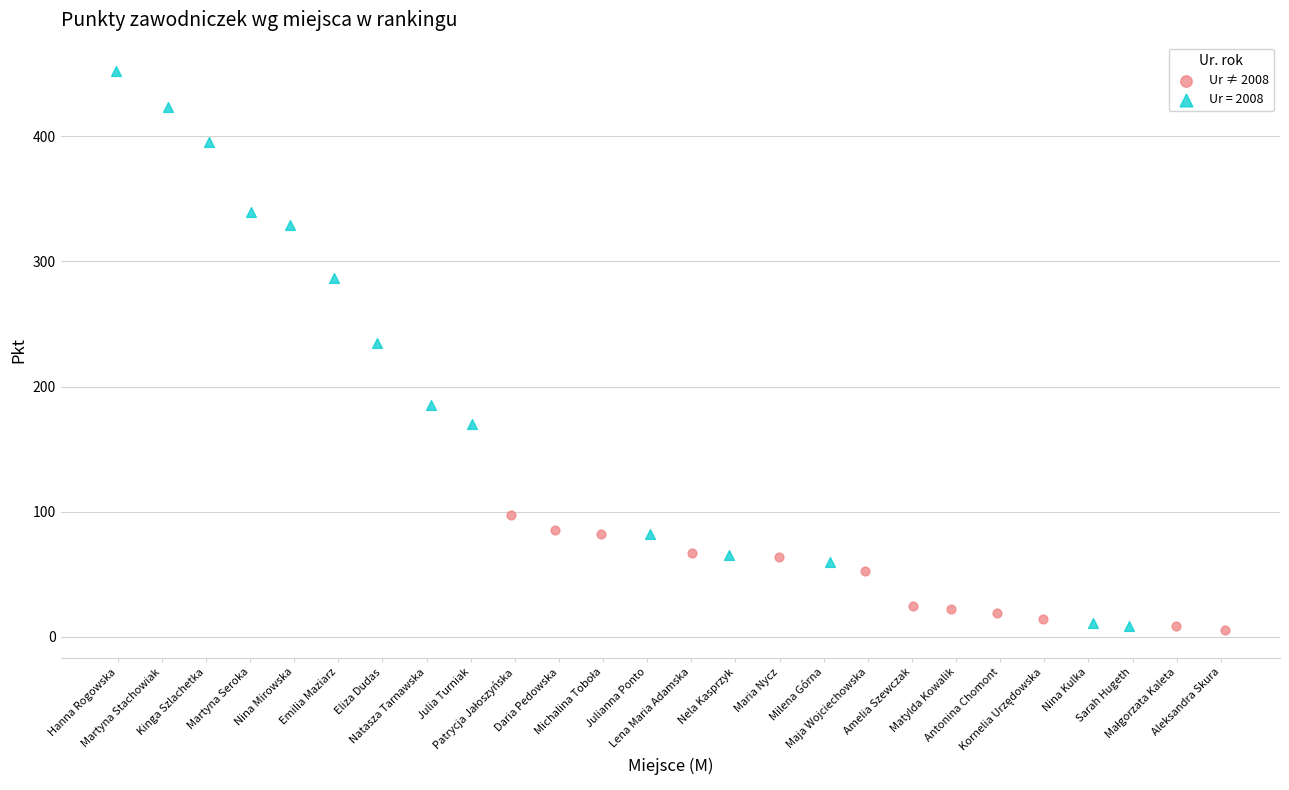

Which series reaches the maximum Y coordinate?

Ur = 2008